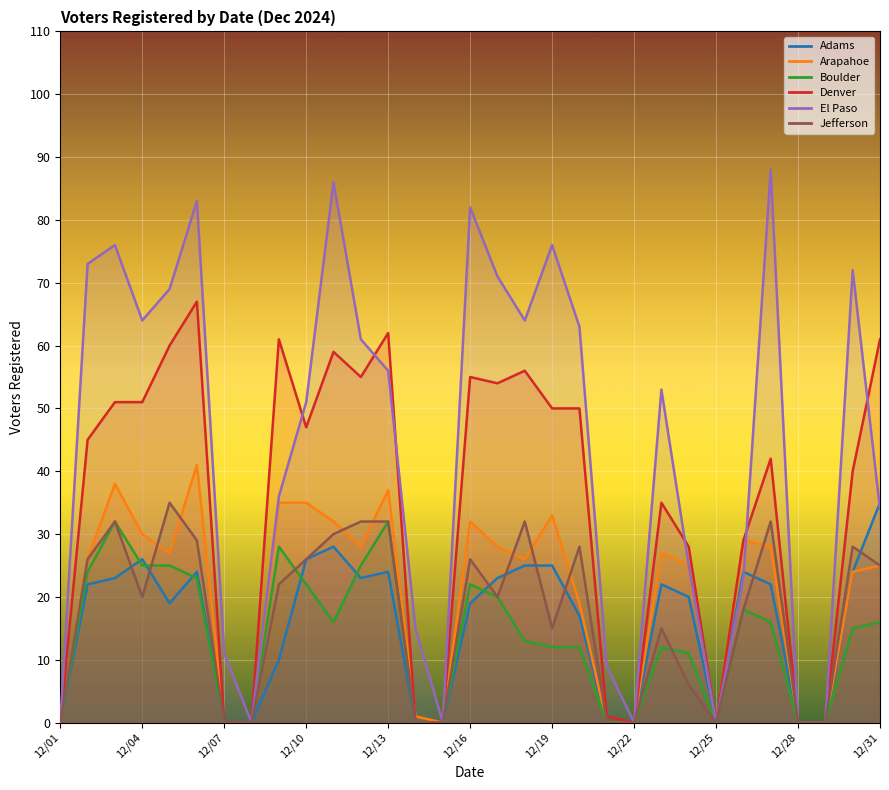

What is the value of the Boulder point at the 18th from the left?

13